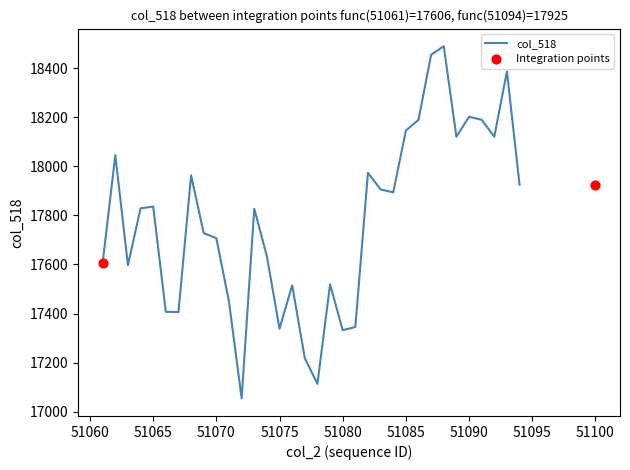

What is the change in value from 51069 to 51094?

+197